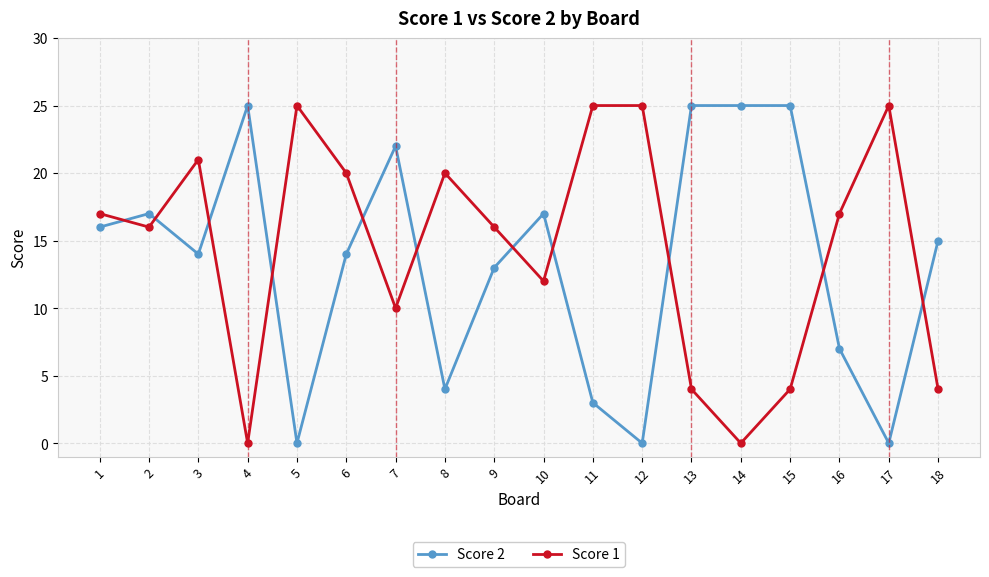

What is the difference between the Score 1 values at 14 and 7?

10